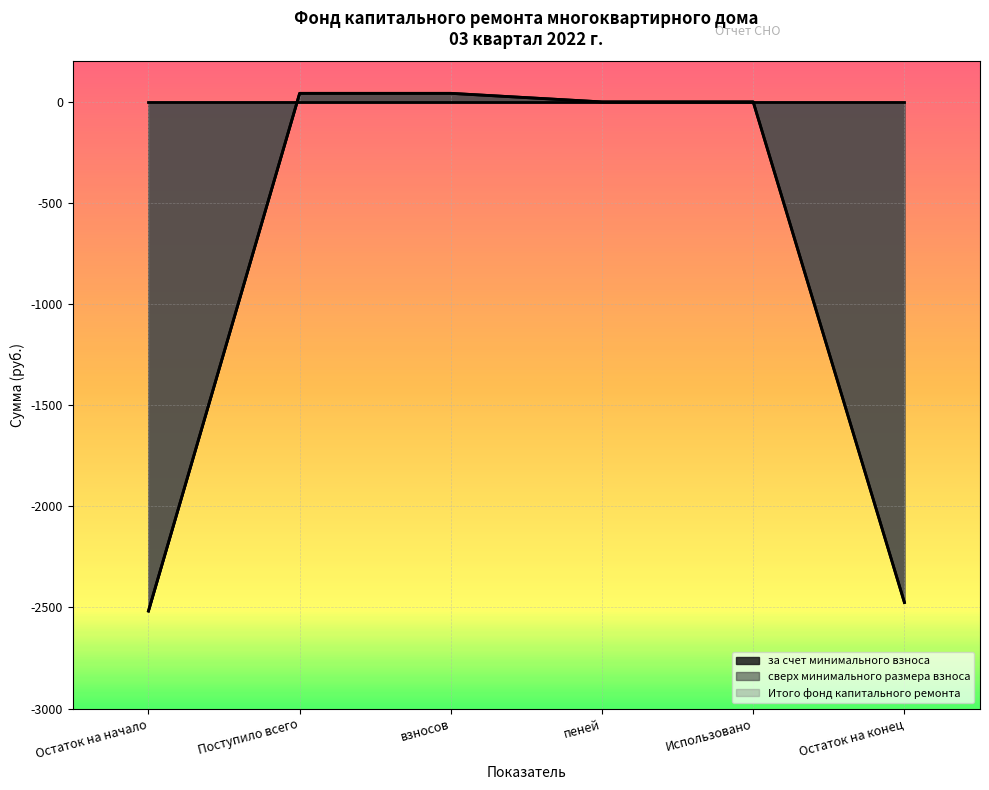

Is the value of за счет минимального взноса at Использовано greater than the value of Итого фонд капитального ремонта at взносов?

No